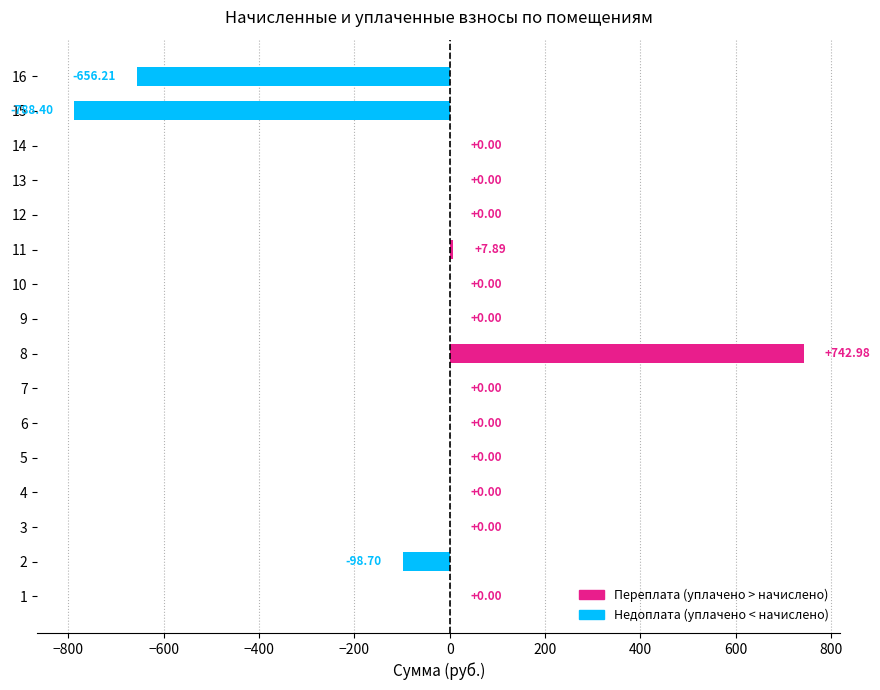

How many data points does each series have?

16